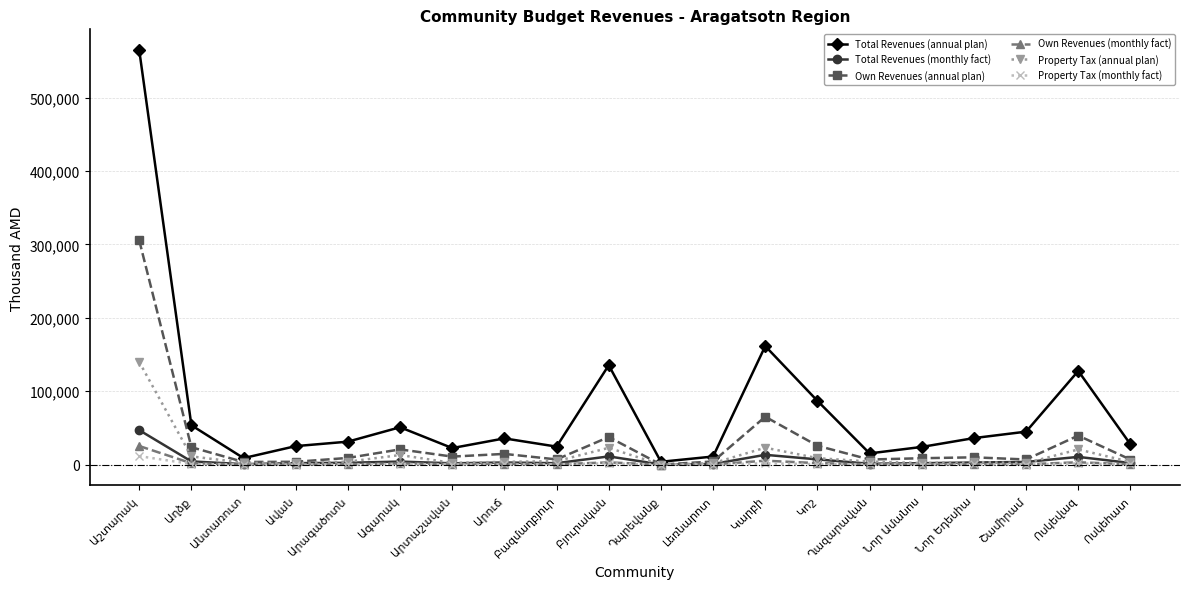

Does the chart display data point markers on the line(s)?

Yes